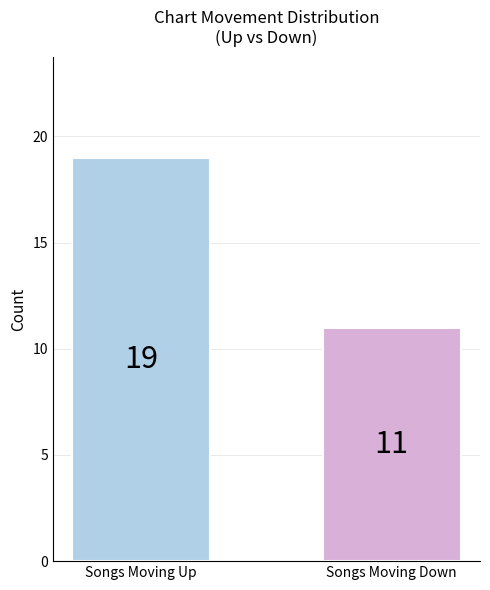

Is it true that the value at Songs Moving Down is 6?

False